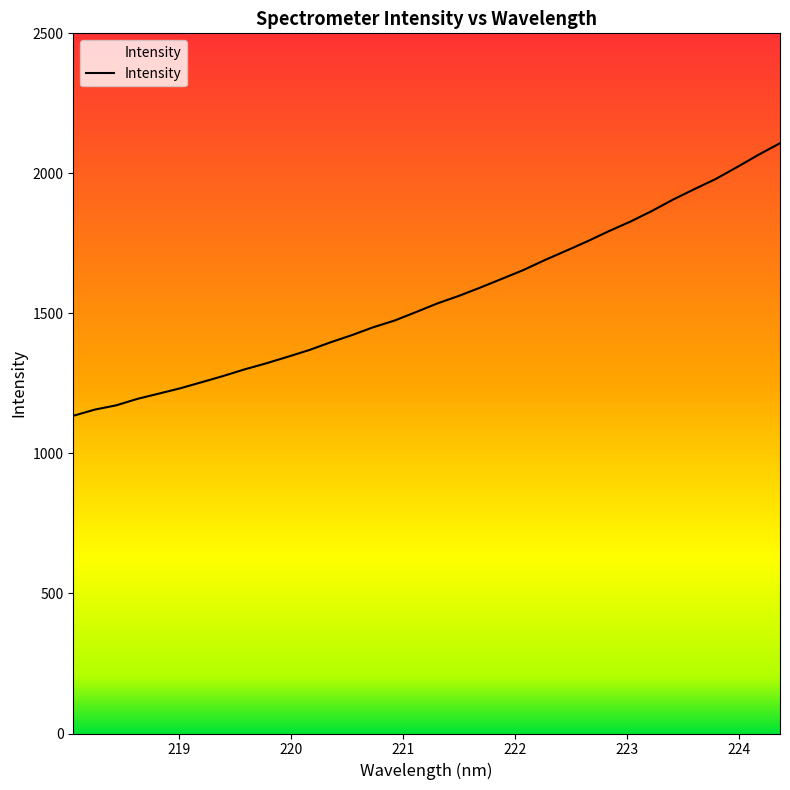

What is the maximum value shown in the chart?

2107.7